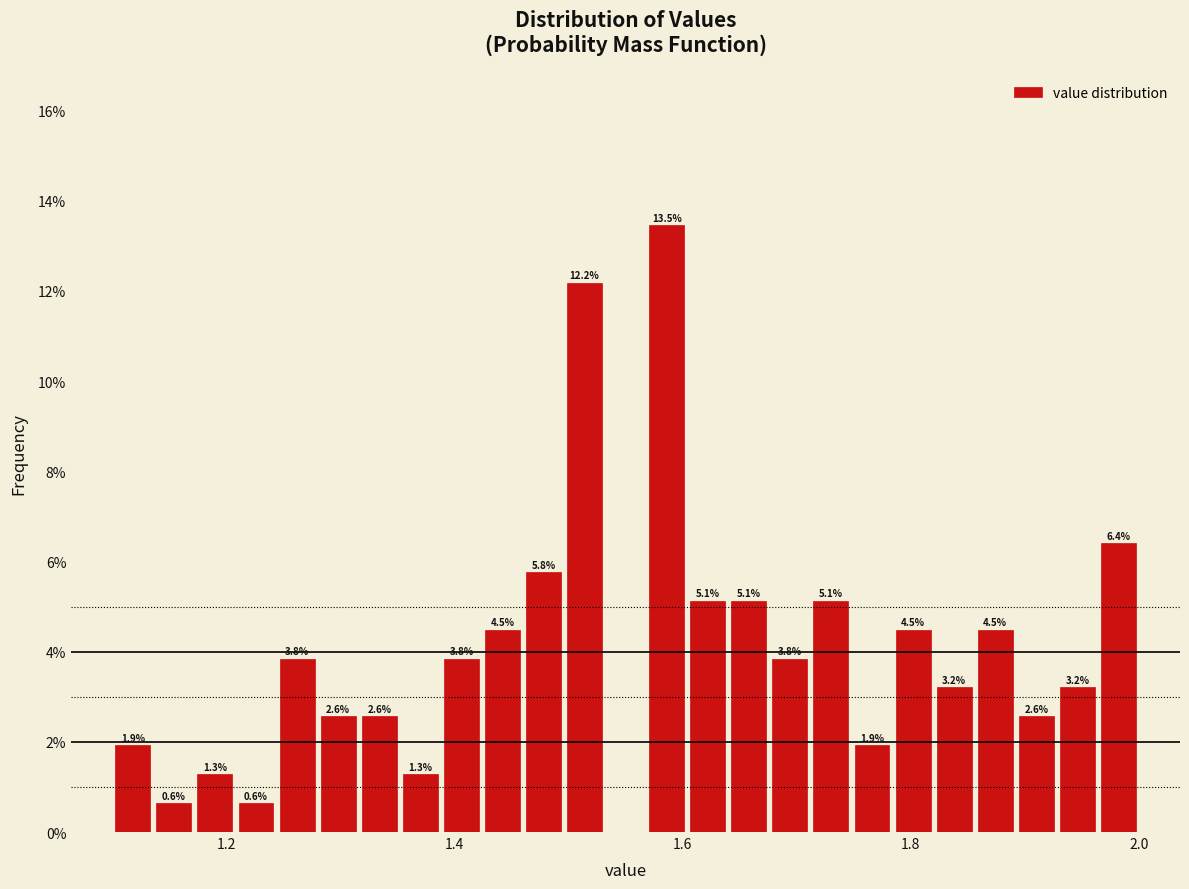

Around what value on the x-axis is the tallest bar? Give the approximate position of its centre, as read against the axis.

1.58